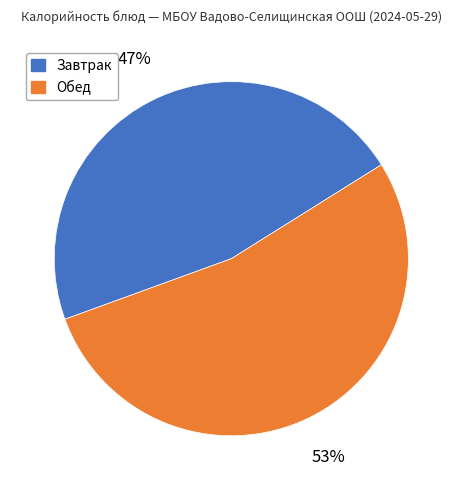

To the nearest percent, what is the average slice percentage?

50%